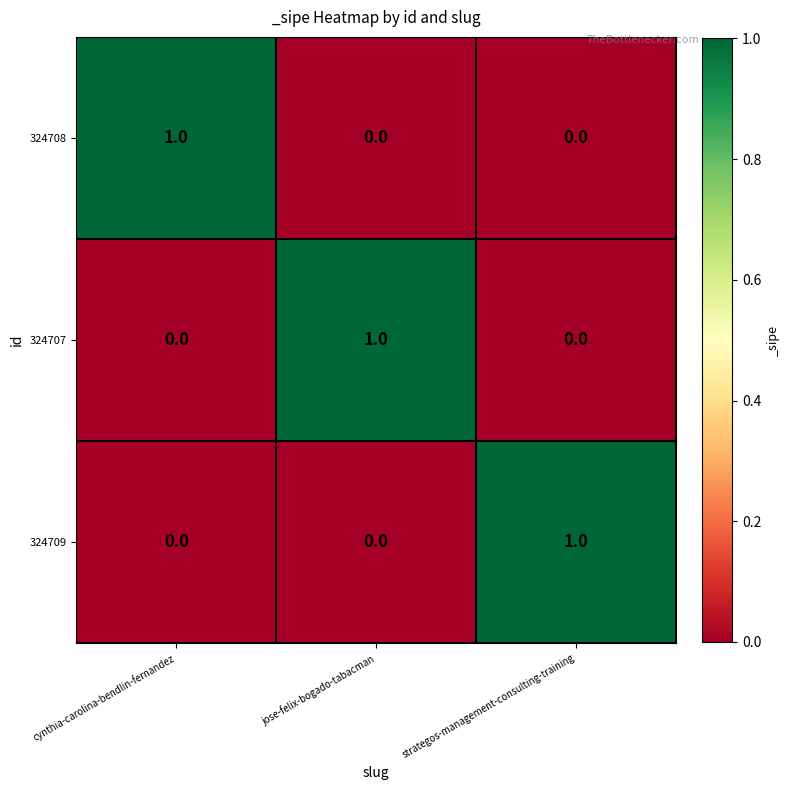

Reading right to left, transcribe all the data shown in this chart.

324708: strategos-management-consulting-training=0	jose-felix-bogado-tabacman=0	cynthia-carolina-bendlin-fernandez=1
324707: strategos-management-consulting-training=0	jose-felix-bogado-tabacman=1	cynthia-carolina-bendlin-fernandez=0
324709: strategos-management-consulting-training=1	jose-felix-bogado-tabacman=0	cynthia-carolina-bendlin-fernandez=0